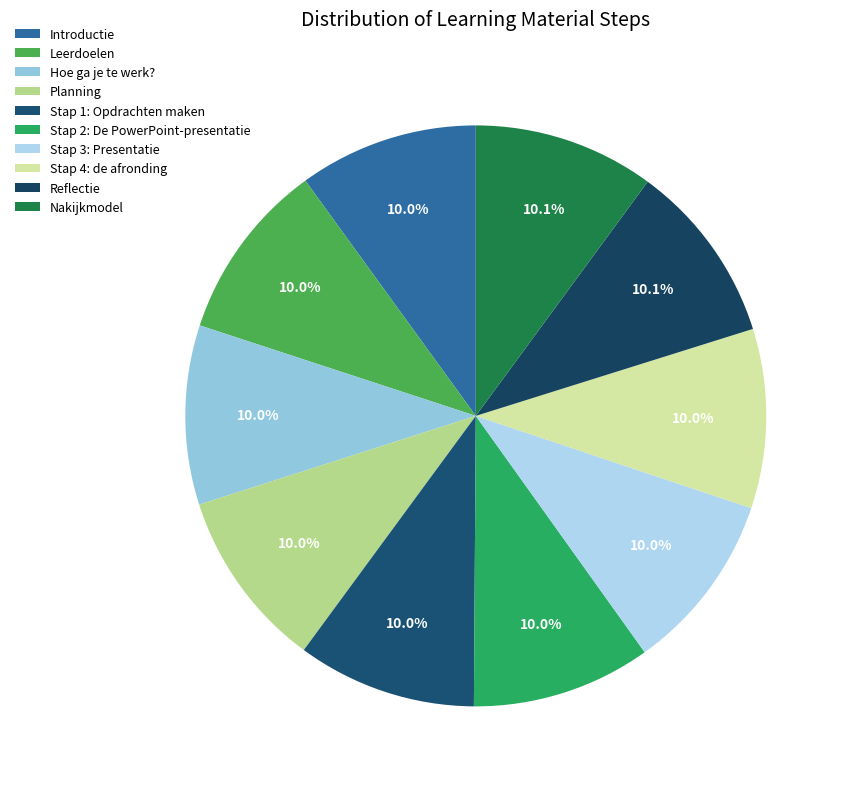

Is there a majority slice in this chart?

No